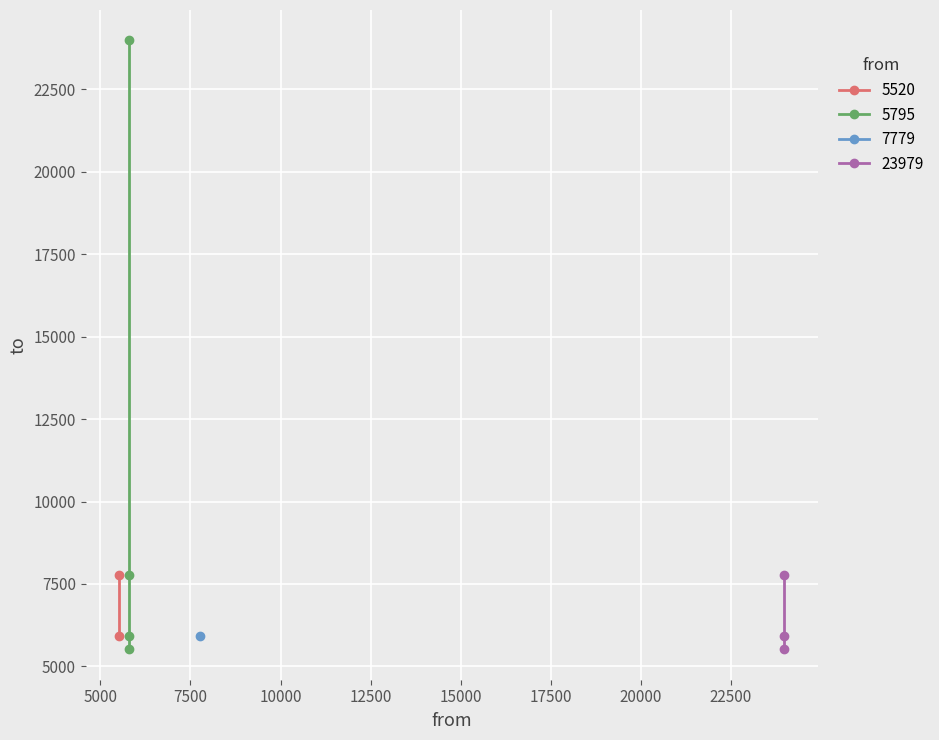

True or false: from has a value of 5795 at 6.

True